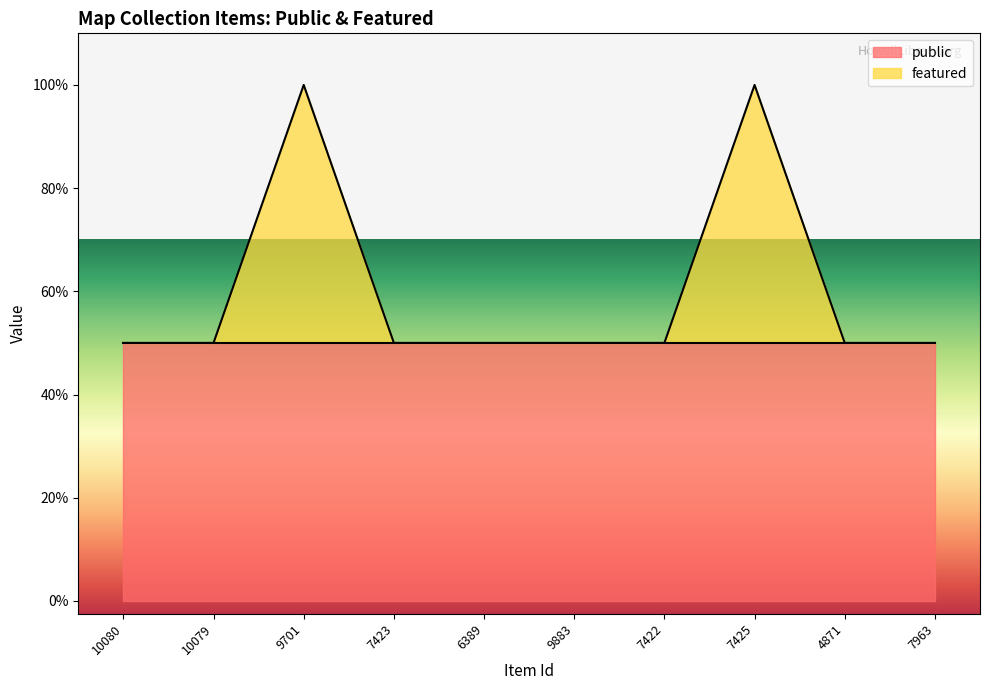

Does the chart display data point markers on the line(s)?

No